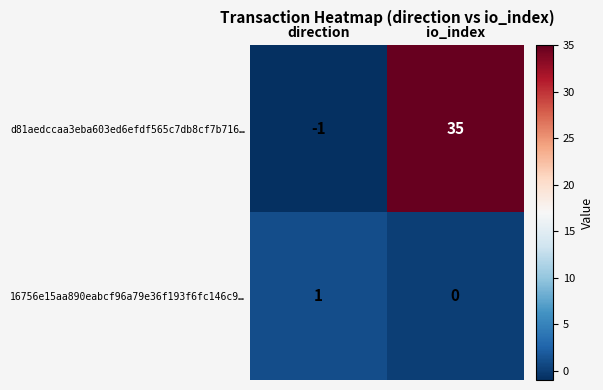

Which category has the lowest value across all series?

direction